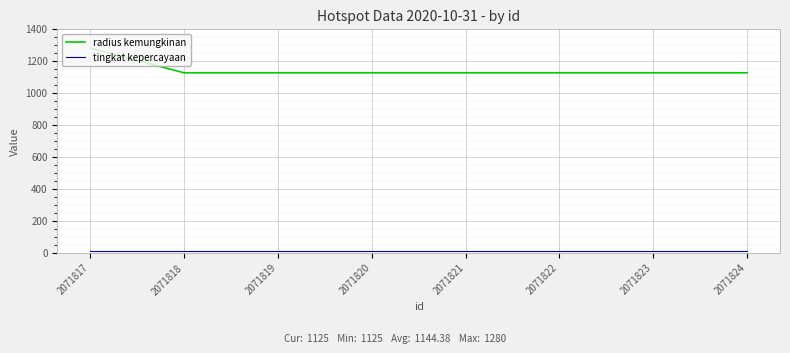

The radius kemungkinan series shows 1125 at 2071822. True or false?

True